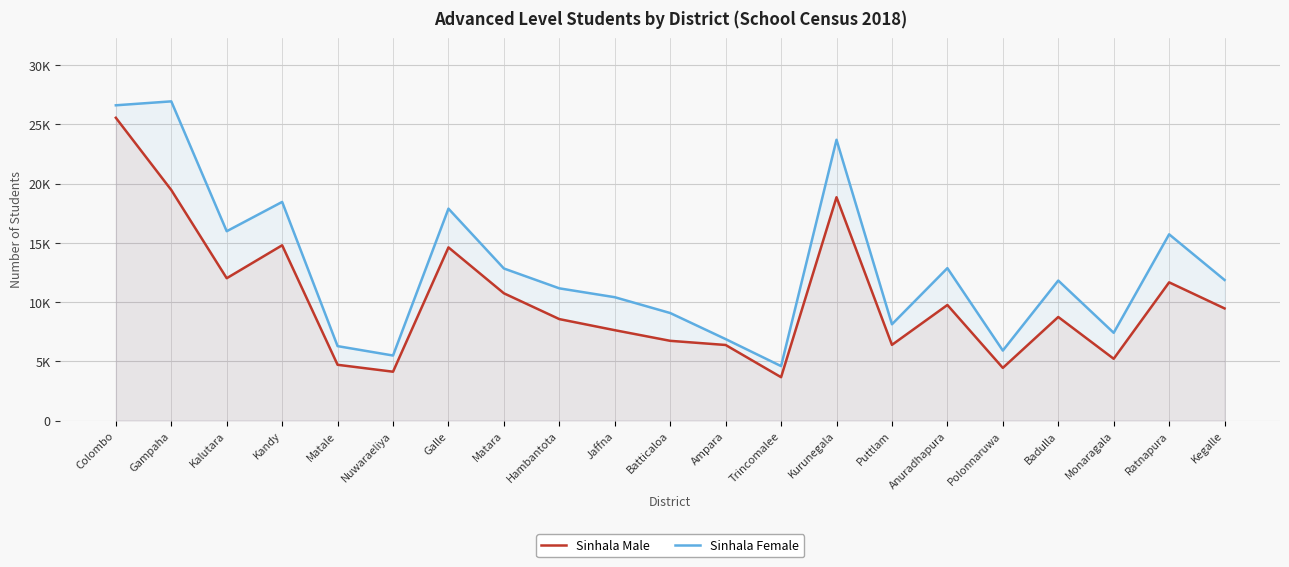

Is the value of Sinhala Female at Kalutara greater than the value of Sinhala Male at Ratnapura?

Yes